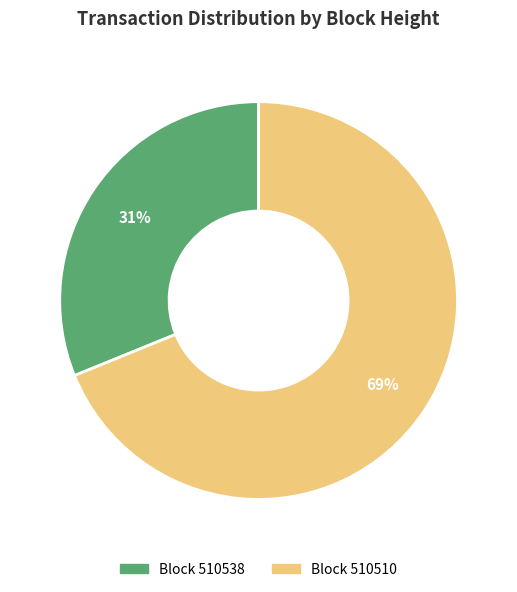

To the nearest percent, what is the average slice percentage?

50%